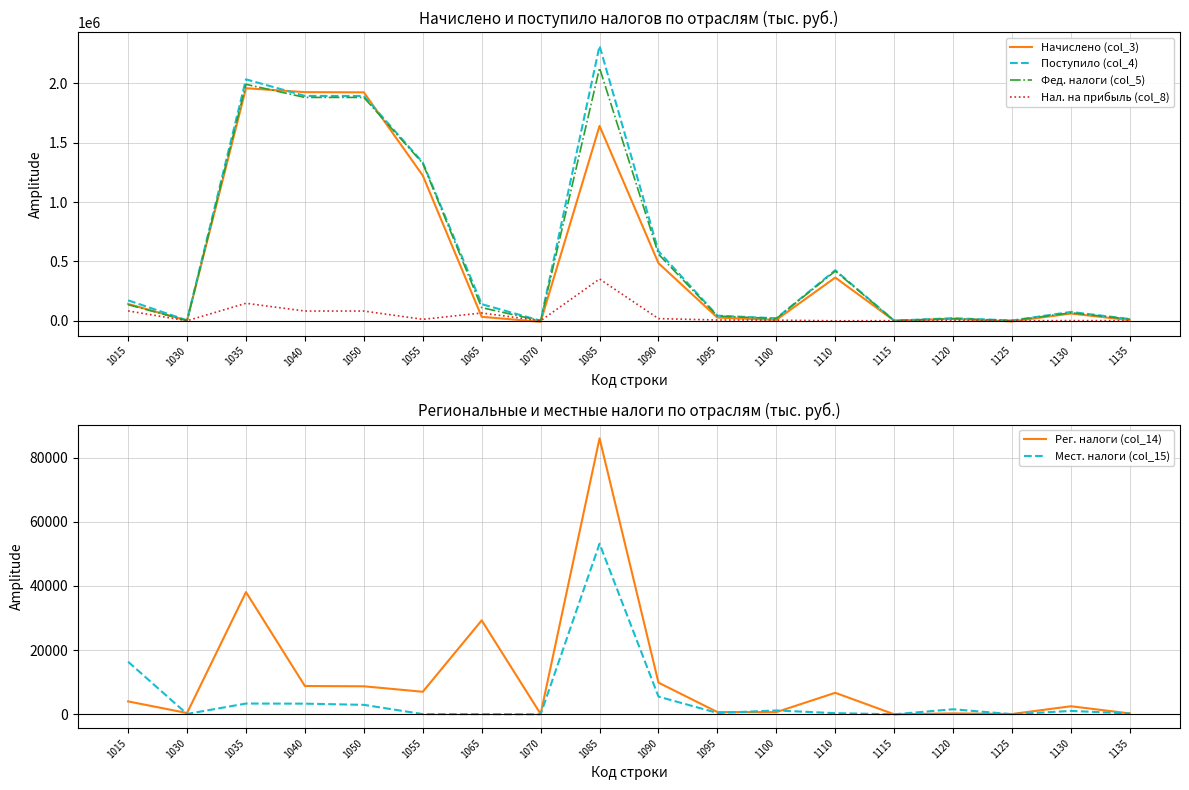

What are all the series names shown in the legend?

Начислено (col_3), Поступило (col_4), Фед. налоги (col_5), Нал. на прибыль (col_8), Рег. налоги (col_14), Мест. налоги (col_15)